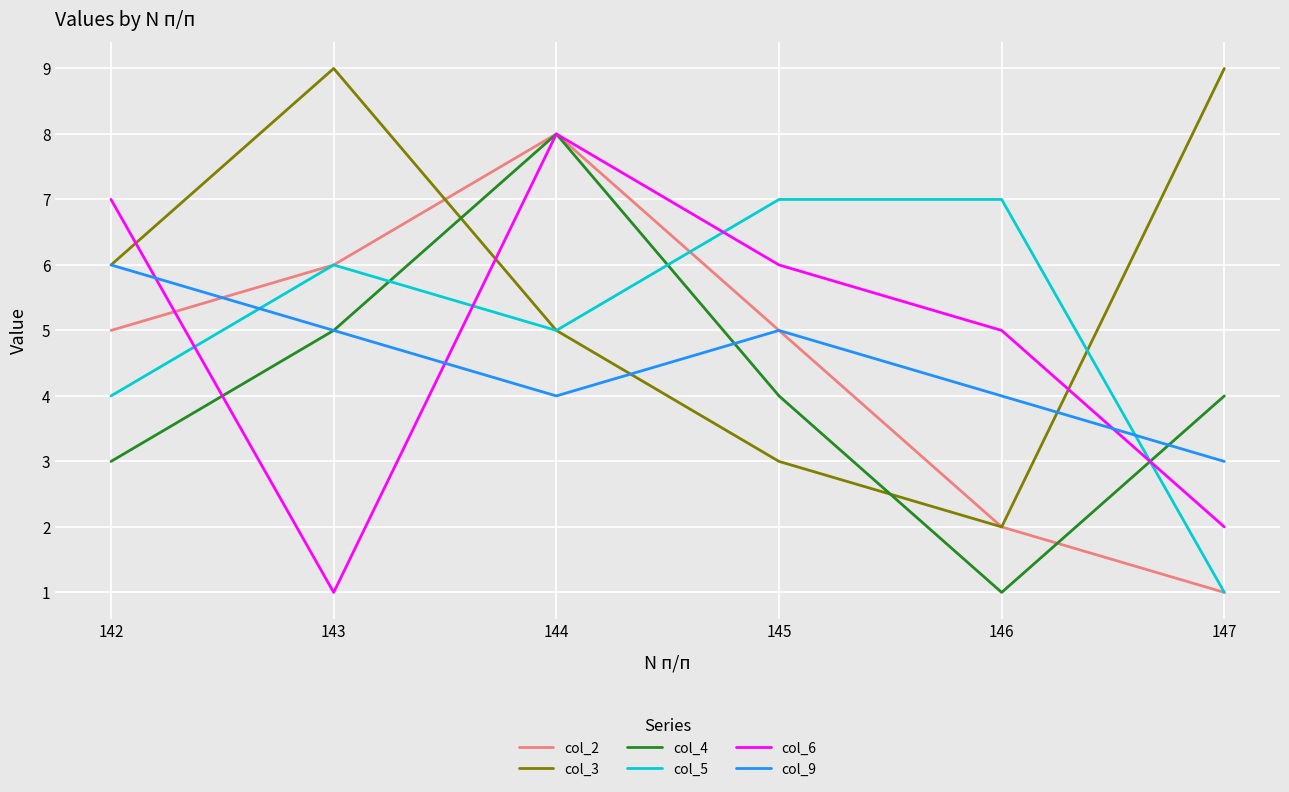

What is the difference between the col_6 values at 143 and 142?

6